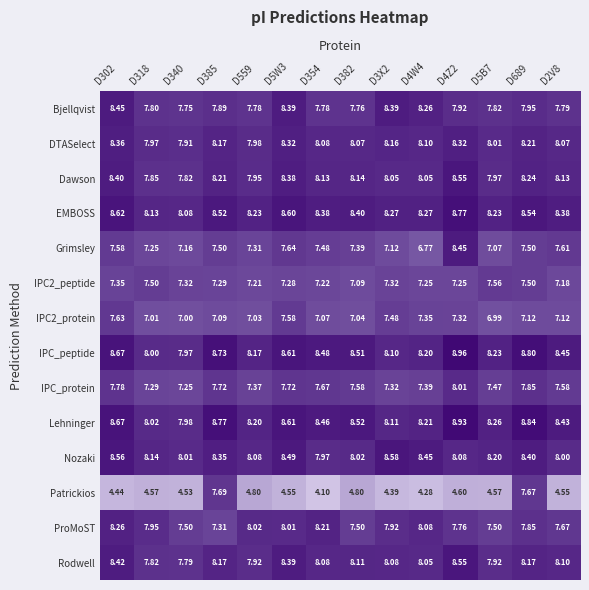

Which series has the largest total across all categories?

Lehninger